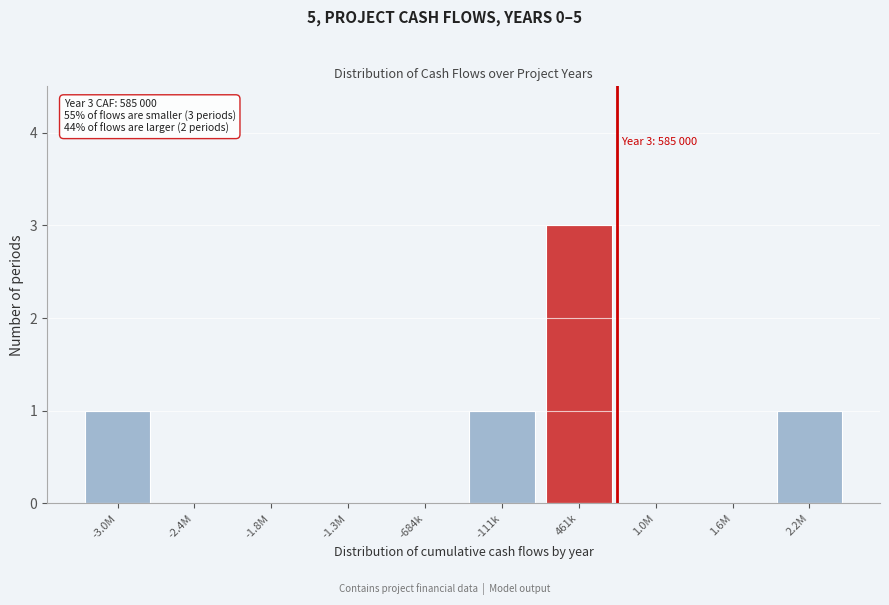

Reading left to right, list all the values displayed in this chart.

-3.0M=1	-2.4M=0	-1.8M=0	-1.3M=0	-684k=0	-111k=1	461k=3	1.0M=0	1.6M=0	2.2M=1